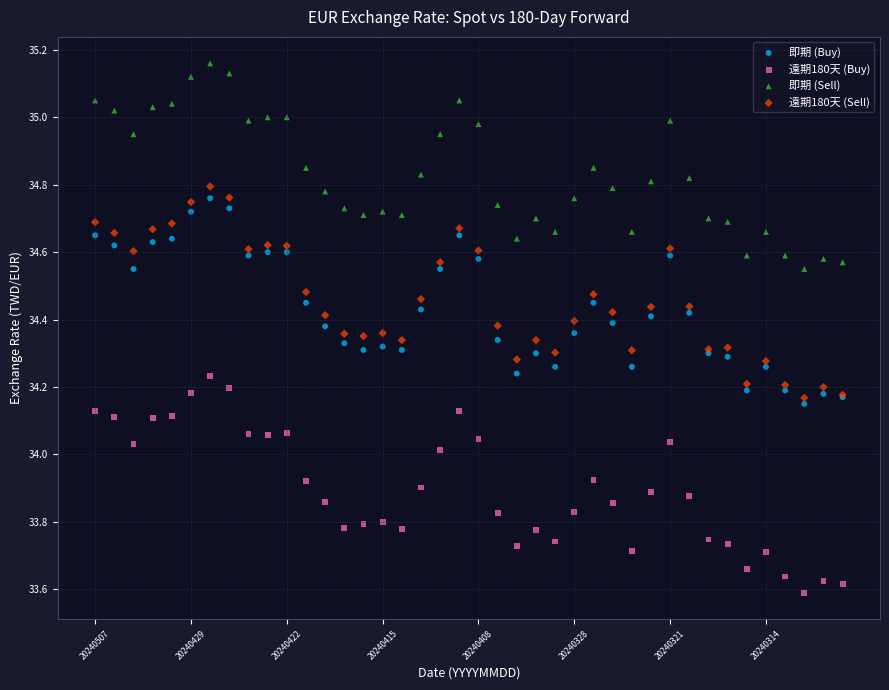

Which series reaches the minimum Y coordinate?

遠期180天 (Buy)